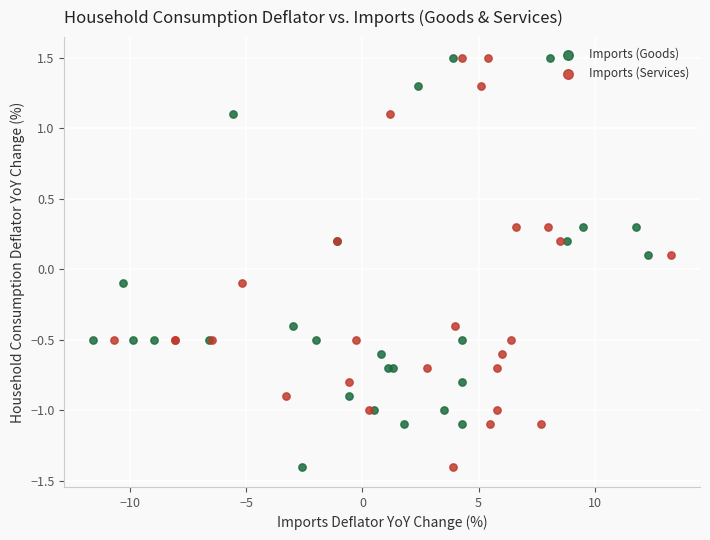

What are all the series names shown in the legend?

Imports (Goods), Imports (Services)